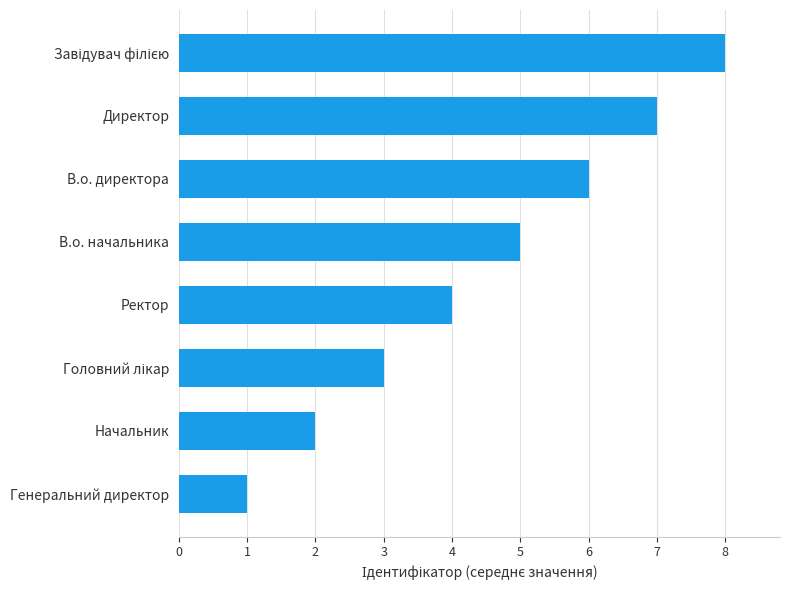

Between В.о. директора and Ректор, which is larger?

В.о. директора